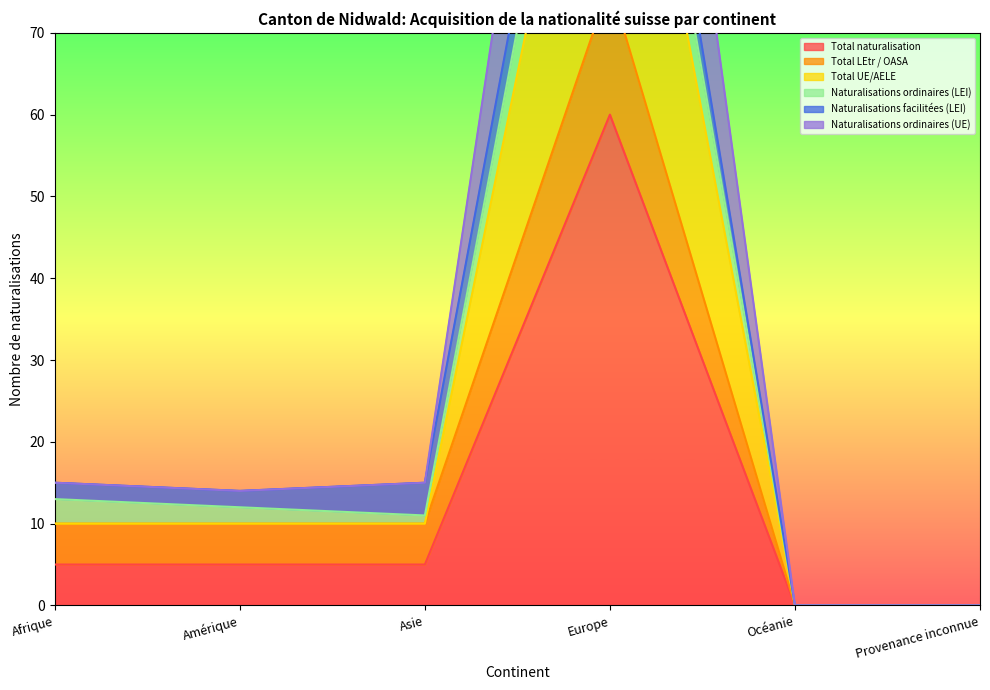

Which category has the highest value in the Total UE/AELE series?

Europe